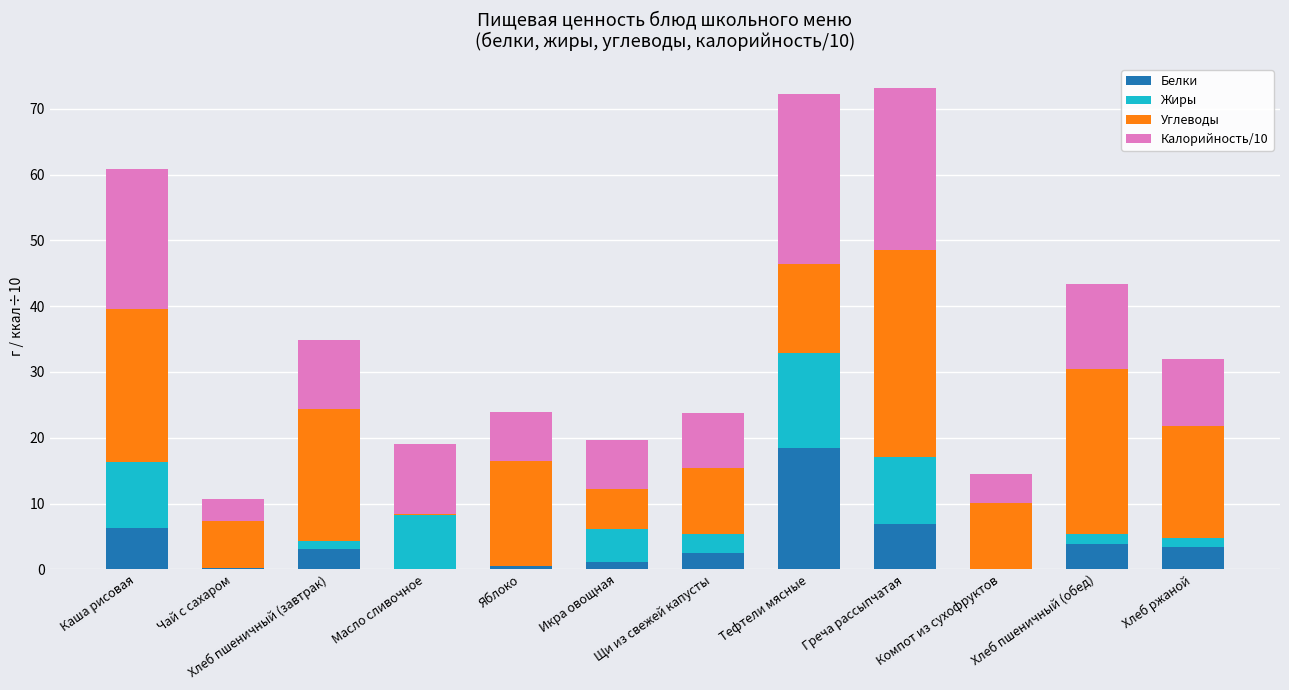

Count the number of data series in this chart.

4